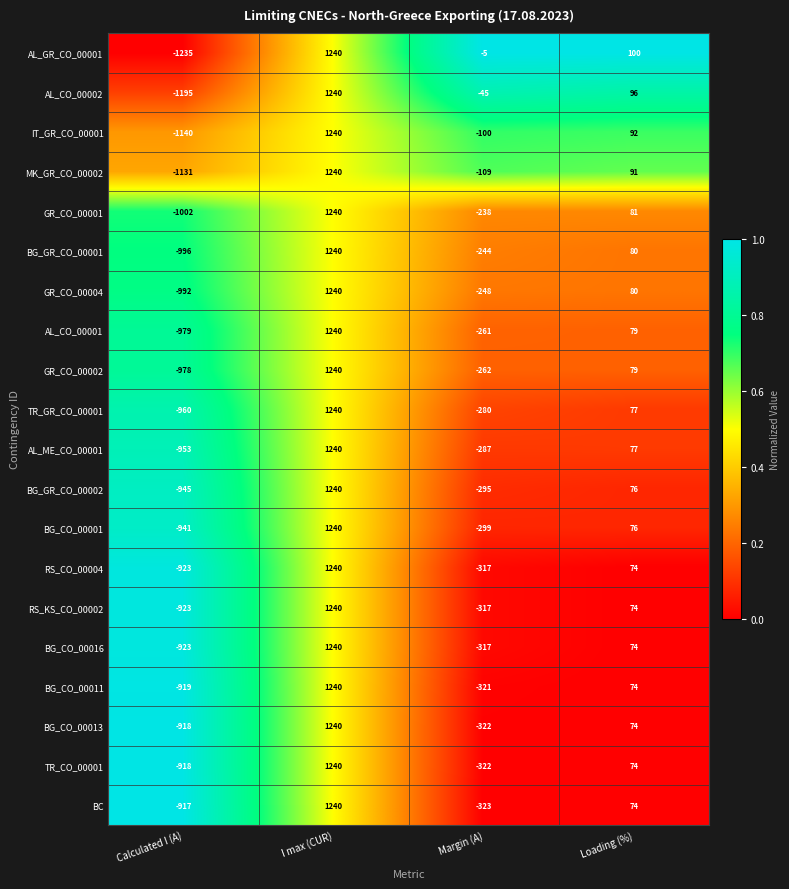

How many series are shown in this chart?

20